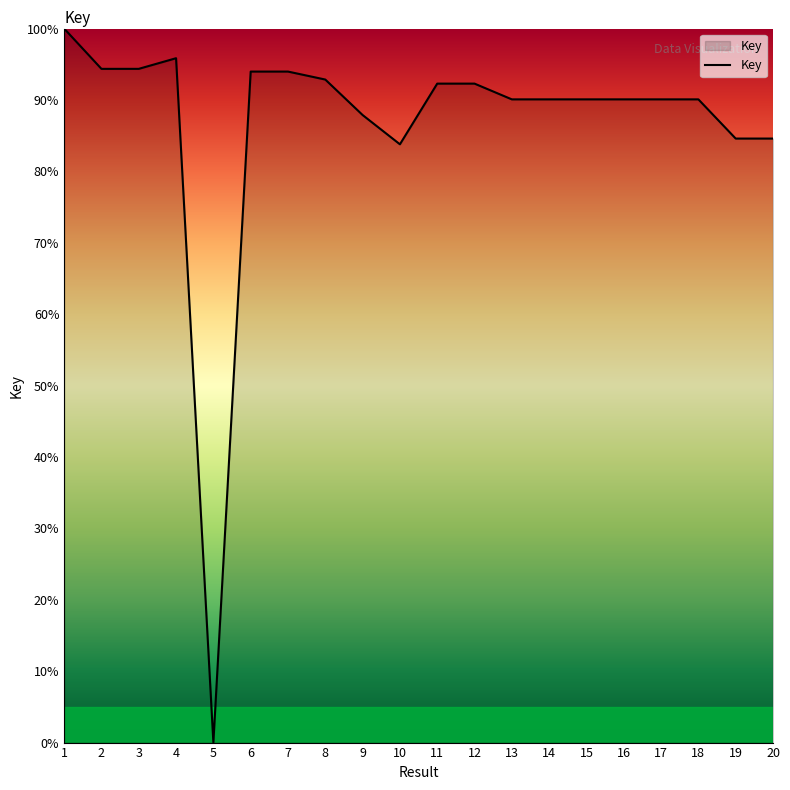

True or false: the data shows 90.1 at 15.

True